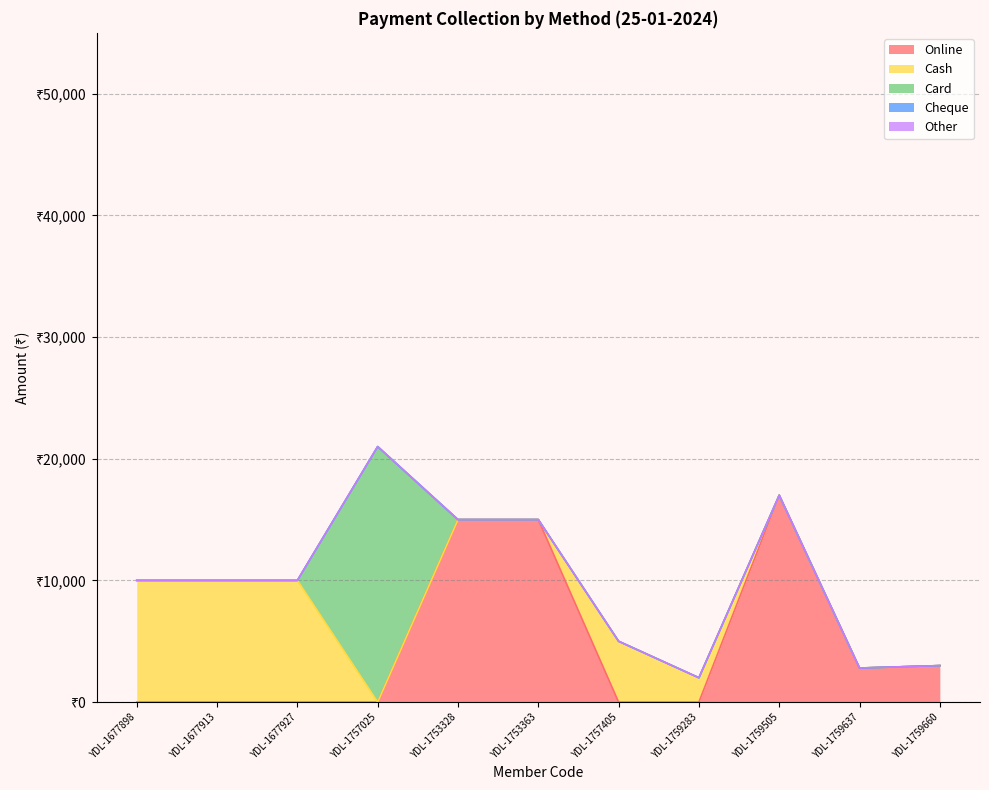

What is the difference between the highest and lowest values at YDL-1753328?

15000